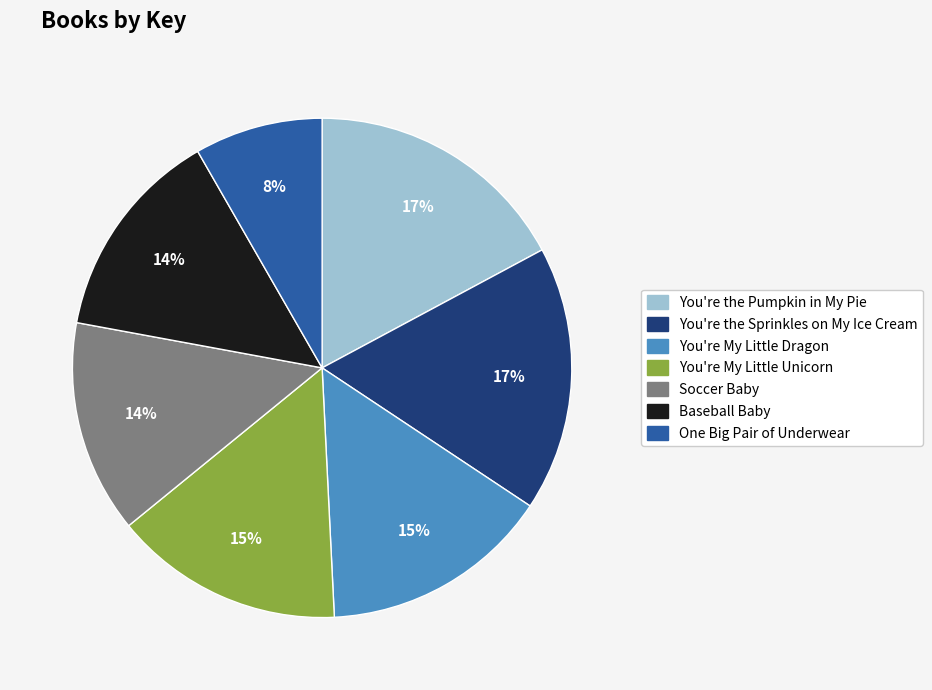

Is there any slice that represents more than half of the pie?

No